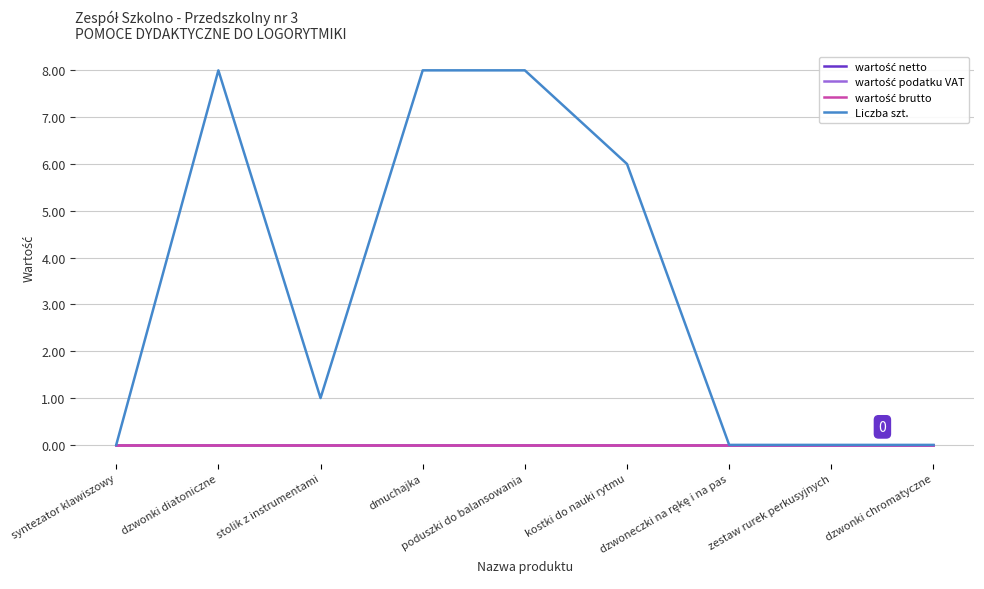

Is this an area chart (filled region under the line)?

No